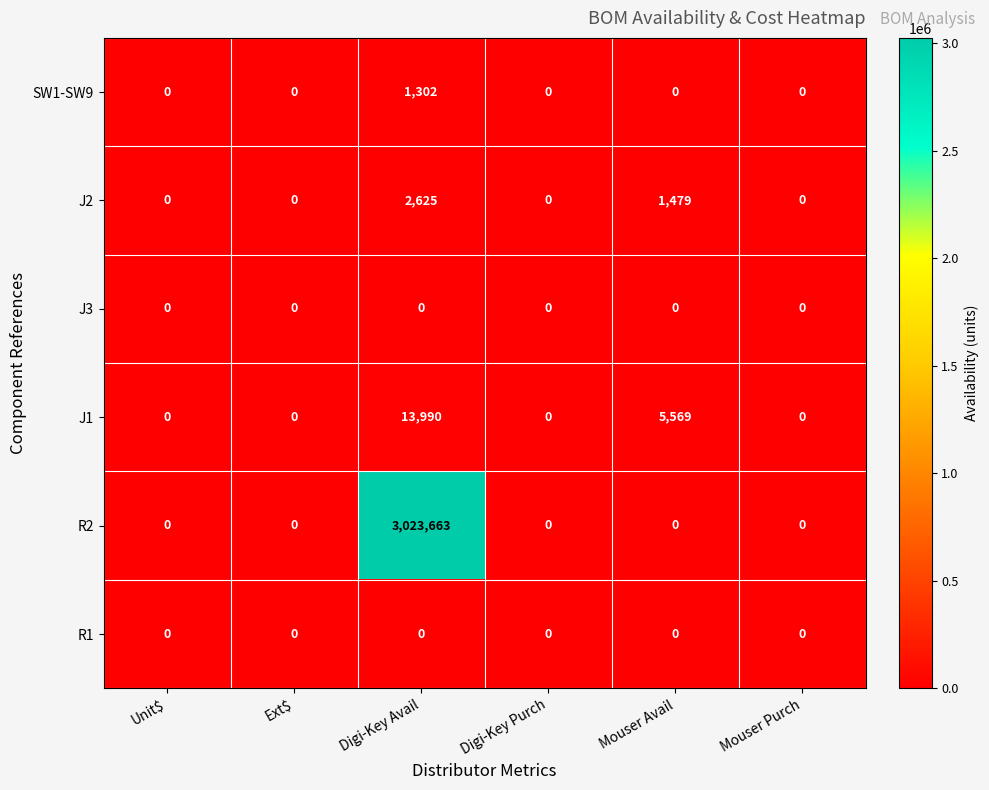

How many series are shown in this chart?

6